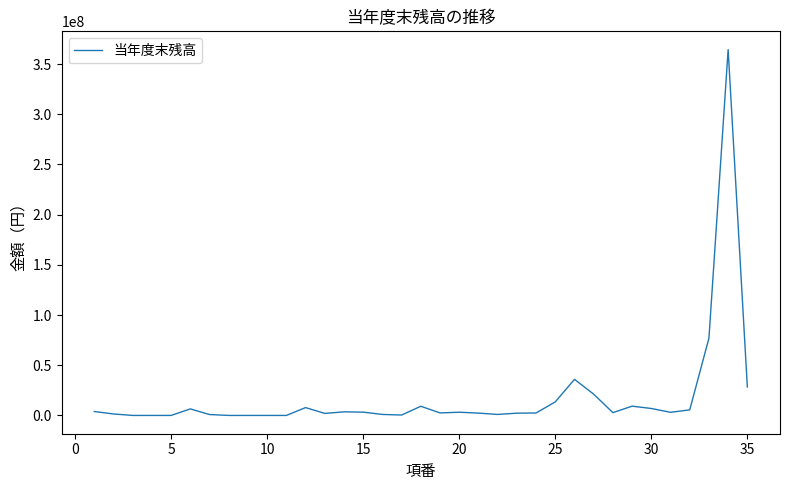

Does the chart have visible grid lines?

No